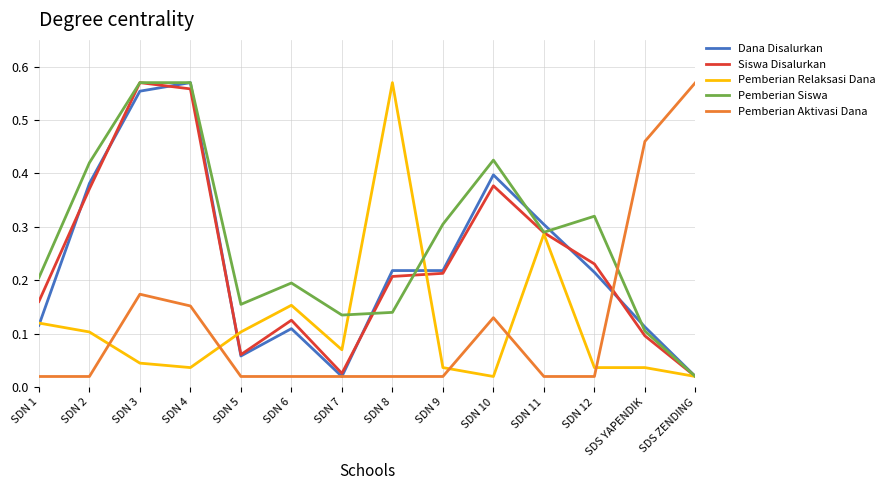

The value of Pemberian Aktivasi Dana at SDS ZENDING is 0.3. True or false?

False